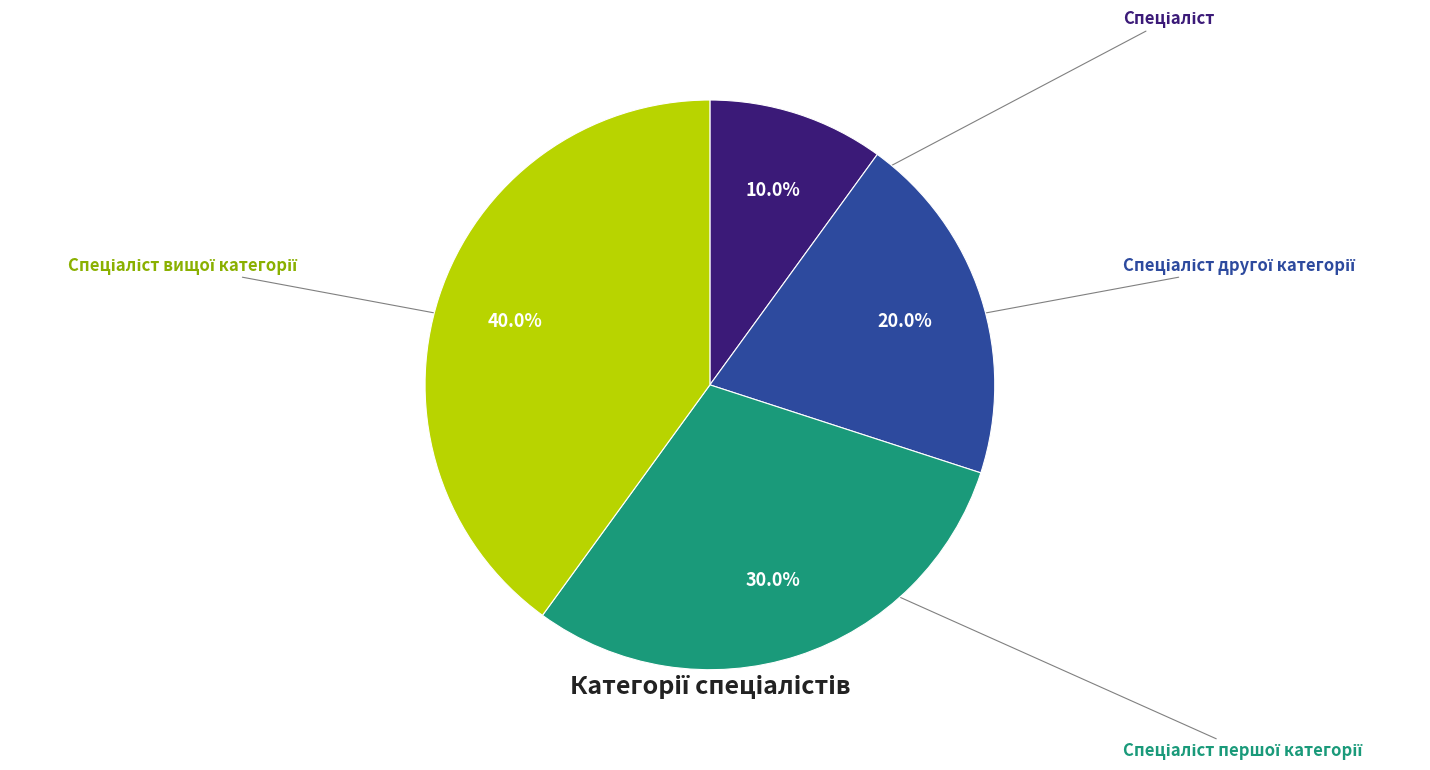

Is there a majority slice in this chart?

No